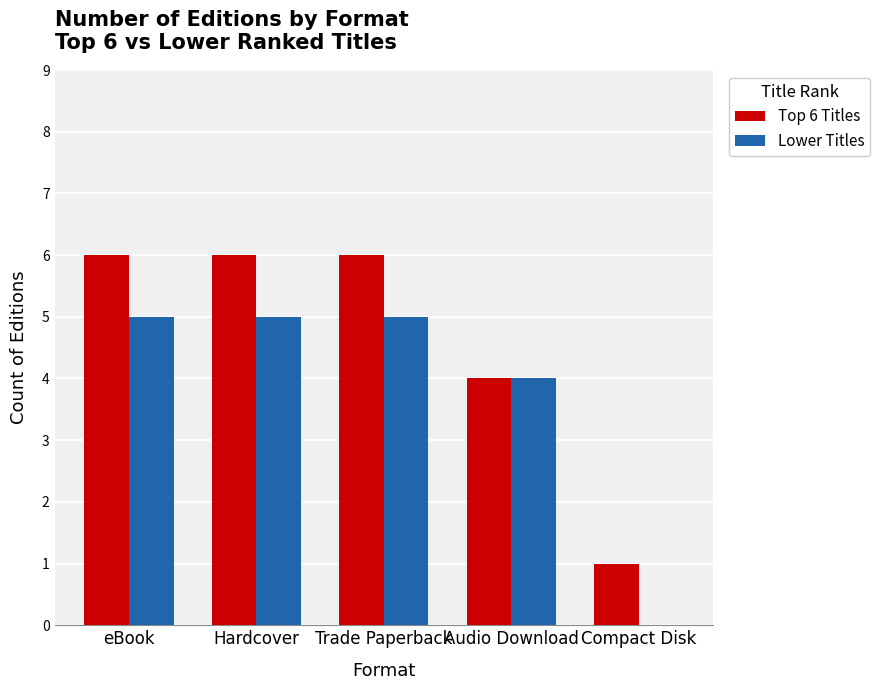

Where is Top 6 Titles nearest to the value 3?

Audio Download